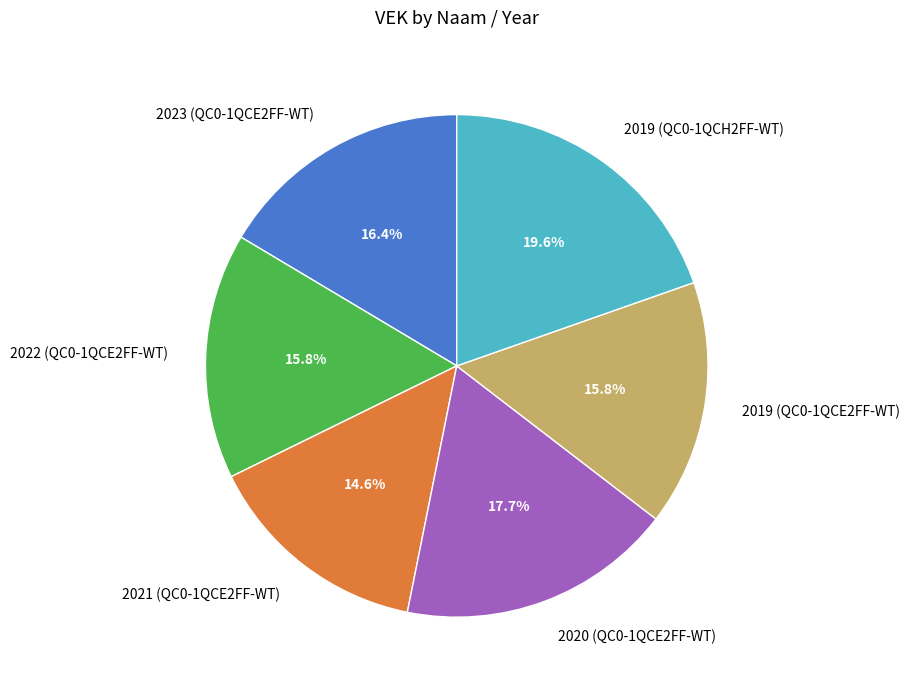

What is the smallest slice in the pie chart?

2021 (QC0-1QCE2FF-WT)